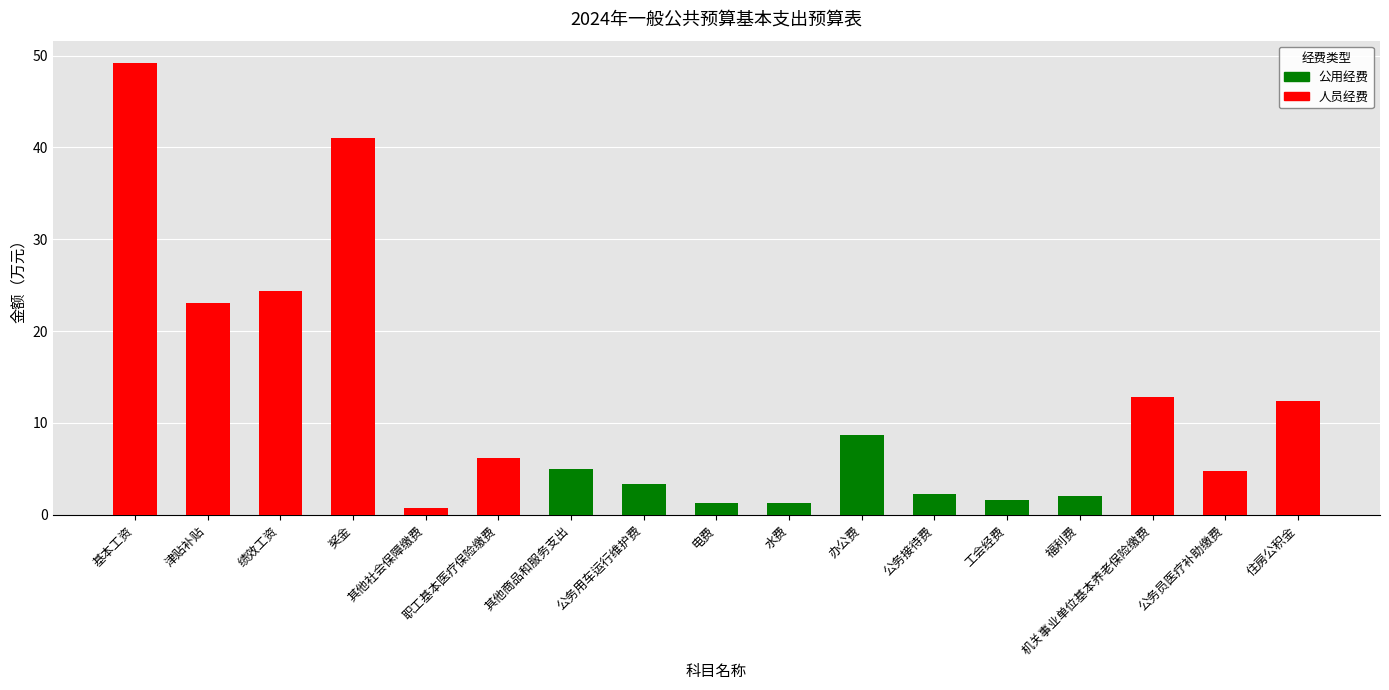

Approximately how many times larger is the value at 水费 compared to 职工基本医疗保险缴费?

0.2